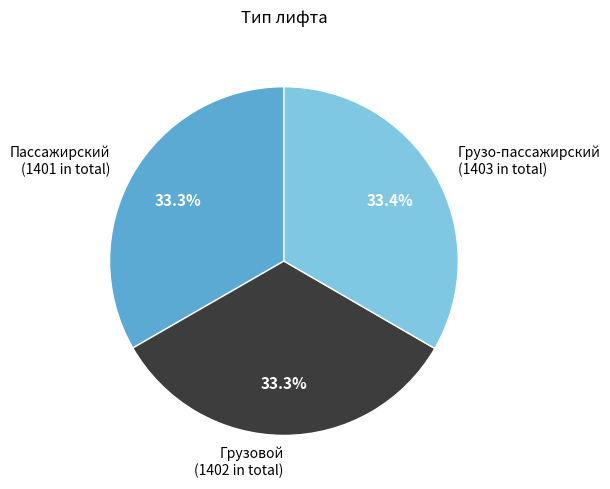

What percentage is NOT represented by Грузо-пассажирский?

66.6%